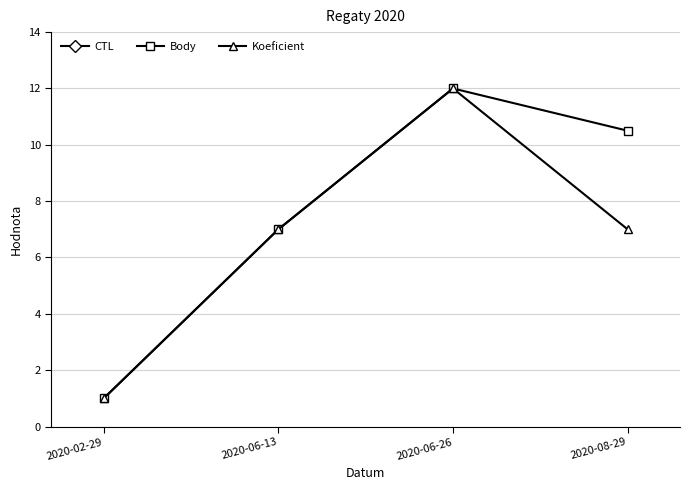

Does the chart have visible grid lines?

Yes